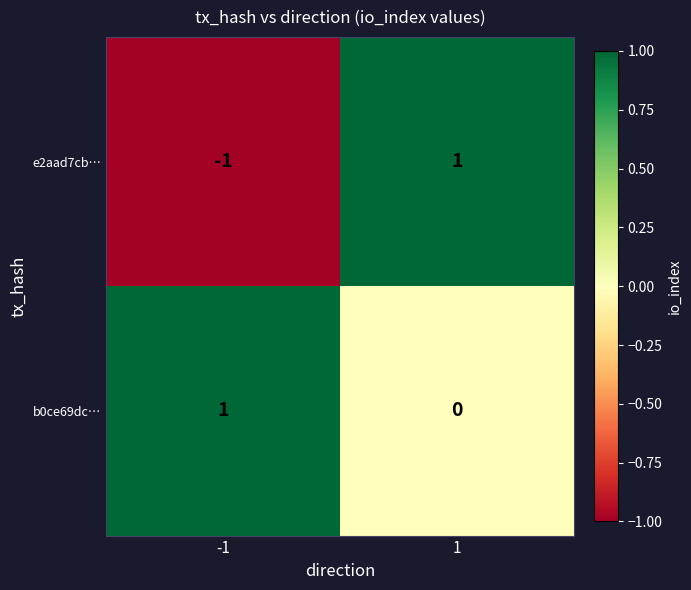

Reading left to right, what are all the values shown in this chart?

e2aad7cb…: -1	1
b0ce69dc…: 1	0